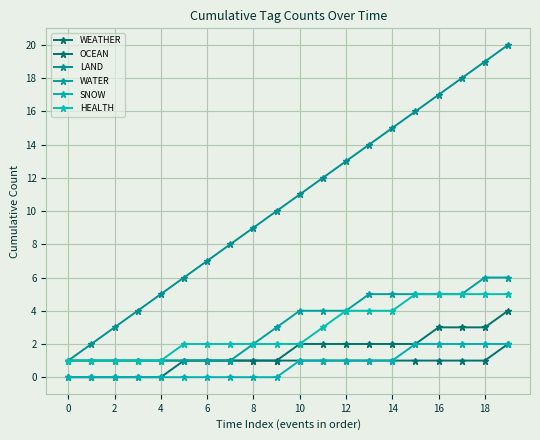

Does the chart have visible grid lines?

Yes